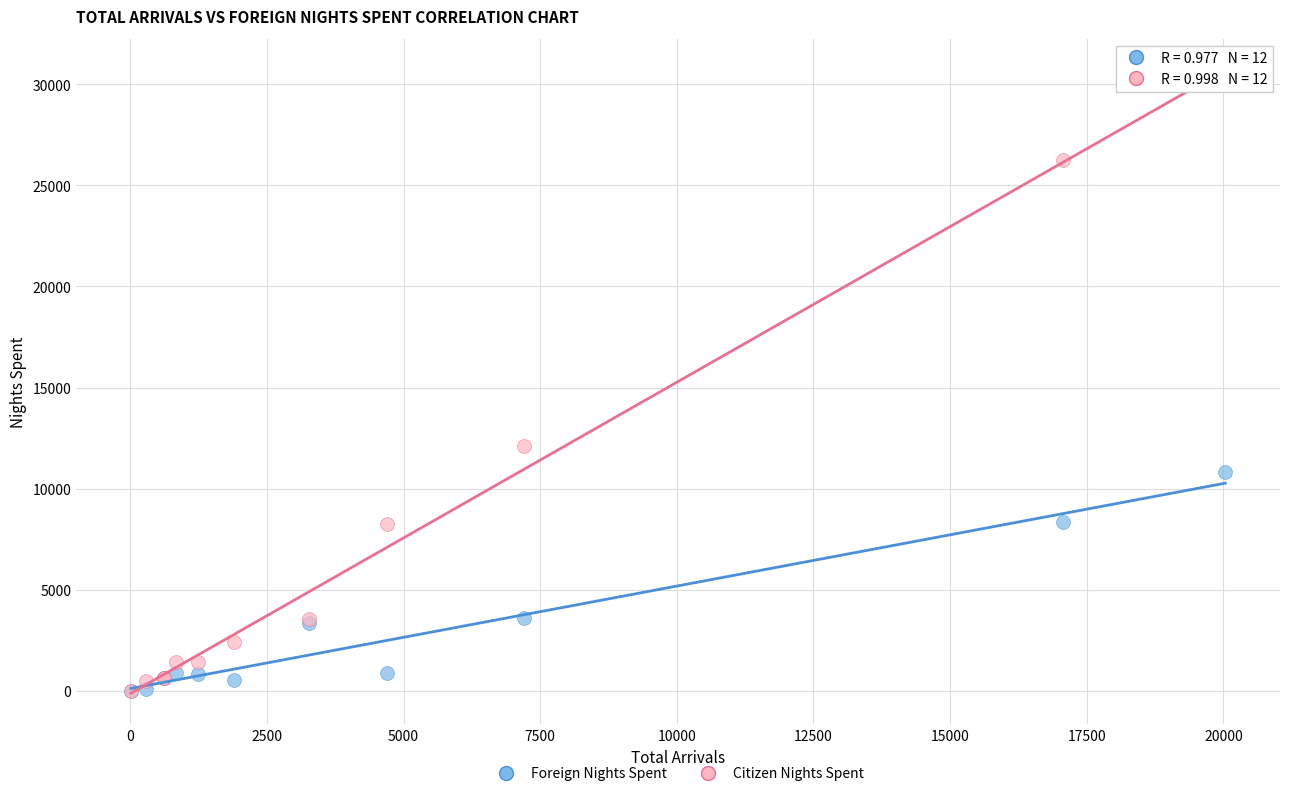

In the Citizen Nights Spent series, what Y value is closest to 15113?

12085